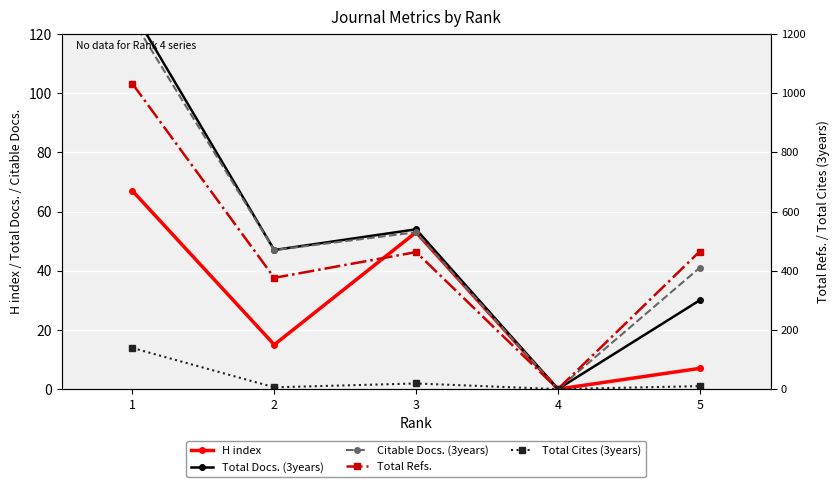

At which category is the sum across all series the highest?

1